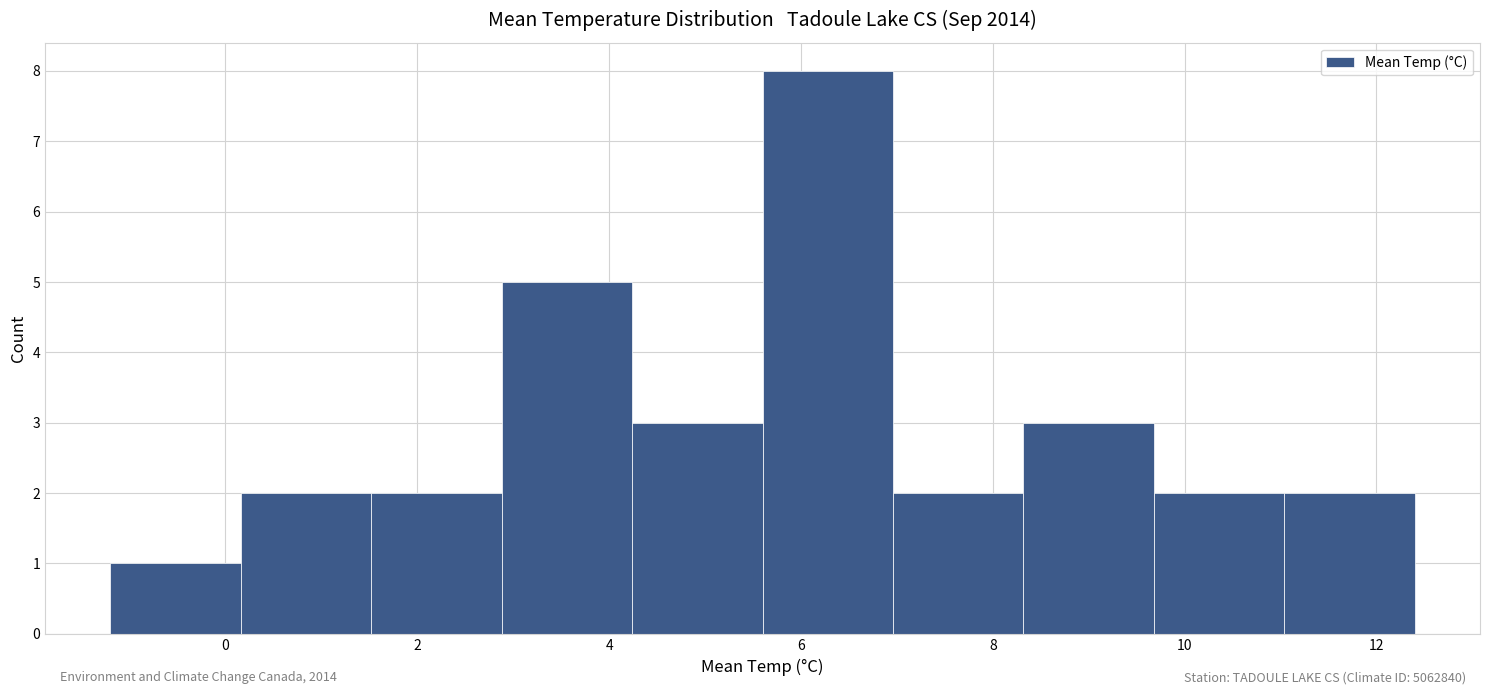

Over which range of the x-axis is the bar tallest?

5.60 to 6.96